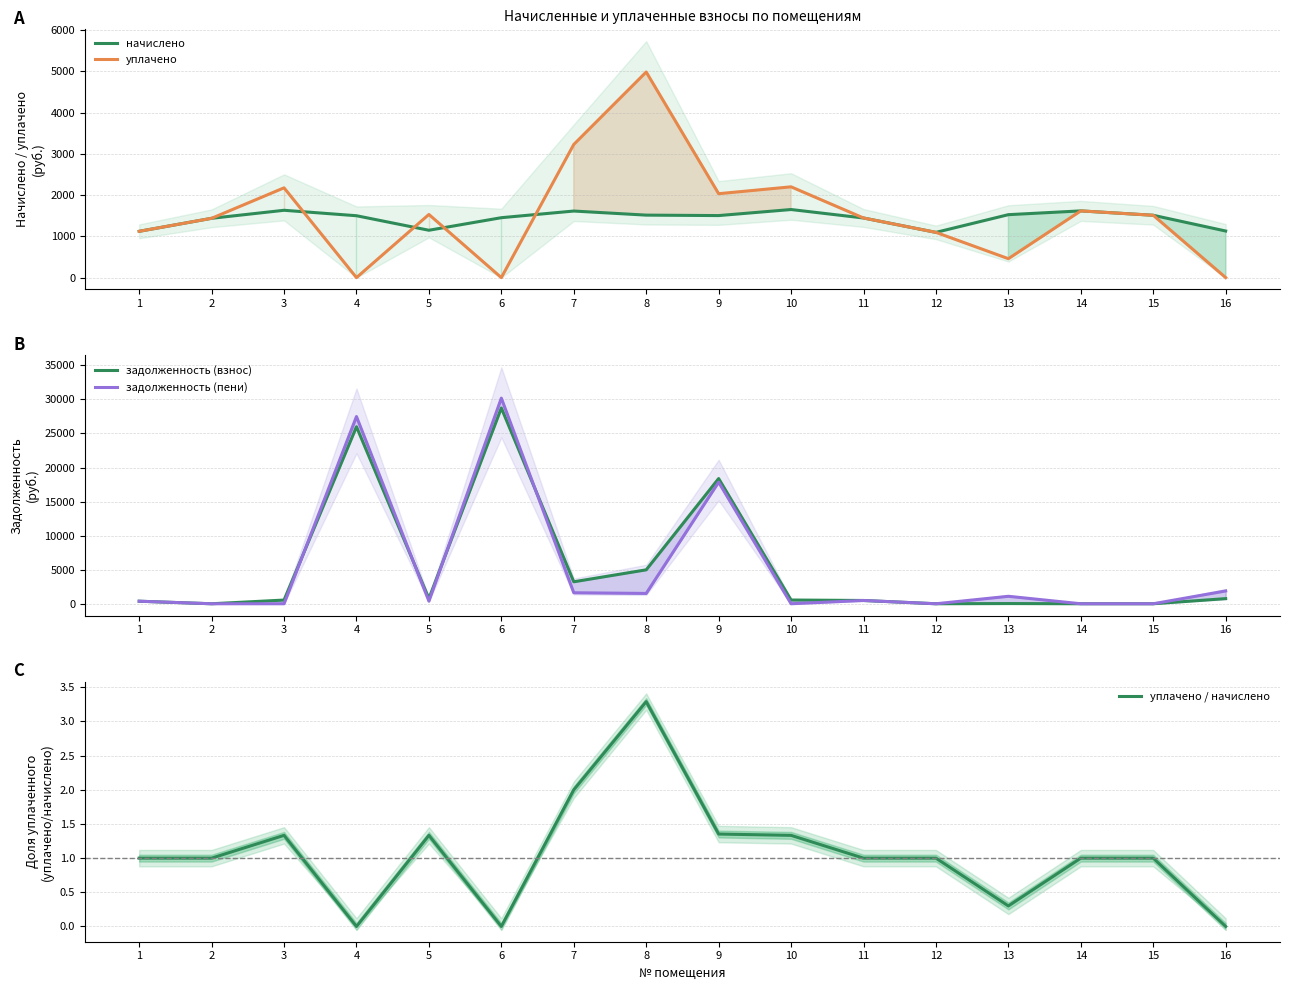

Reading left to right, what are all the values shown in this chart?

начислено: 1=1121.8	2=1437.1	3=1631.4	4=1499.4	5=1147.5	6=1451.7	7=1613.0	8=1514.1	9=1503.1	10=1649.7	11=1444.4	12=1096.1	13=1525.0	14=1616.7	15=1510.4	16=1129.1
уплачено: 1=1121.8	2=1437.1	3=2175.2	4=0.0	5=1530.0	6=0.0	7=3226.1	8=4981.5	9=2033.1	10=2199.6	11=1444.4	12=1096.2	13=458.5	14=1616.7	15=1510.4	16=0.0
задолженность (взнос): 1=373.9	2=0.0	3=543.8	4=25983.7	5=765.0	6=28734.7	7=3226.1	8=4981.5	9=18379.8	10=549.9	11=481.5	12=0.0	13=29.7	14=0.0	15=0.0	16=752.8
задолженность (пени): 1=373.9	2=0.0	3=0.0	4=27483.1	5=382.5	6=30186.4	7=1613.0	8=1514.1	9=17849.8	10=0.0	11=481.5	12=0.0	13=1096.2	14=0.0	15=0.0	16=1881.9
уплачено / начислено: 1=1.0	2=1.0	3=1.3	4=0.0	5=1.3	6=0.0	7=2.0	8=3.3	9=1.4	10=1.3	11=1.0	12=1.0	13=0.3	14=1.0	15=1.0	16=0.0